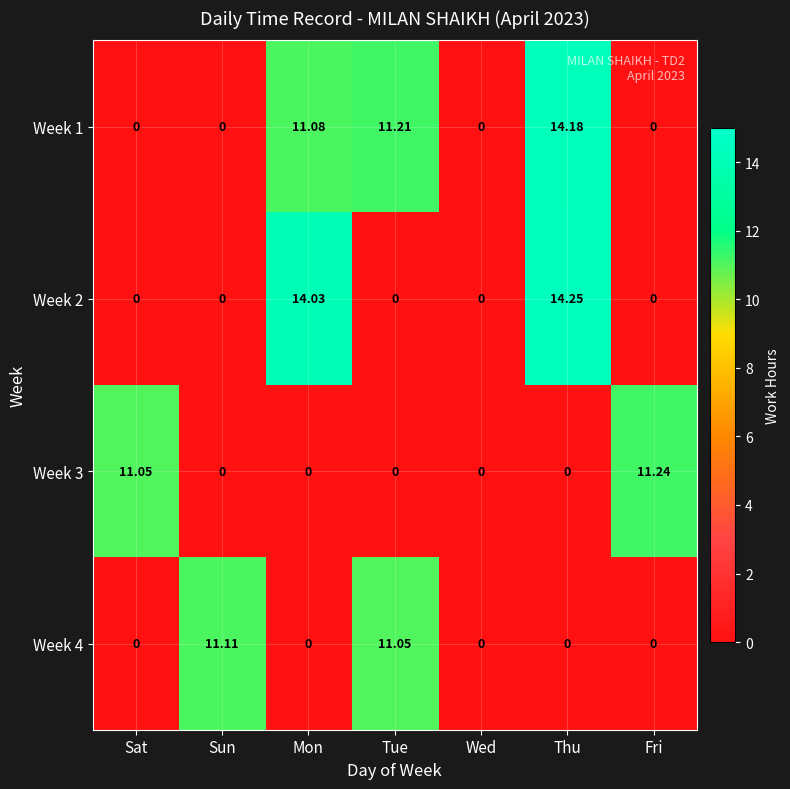

At which label does Week 3 reach its peak?

Fri